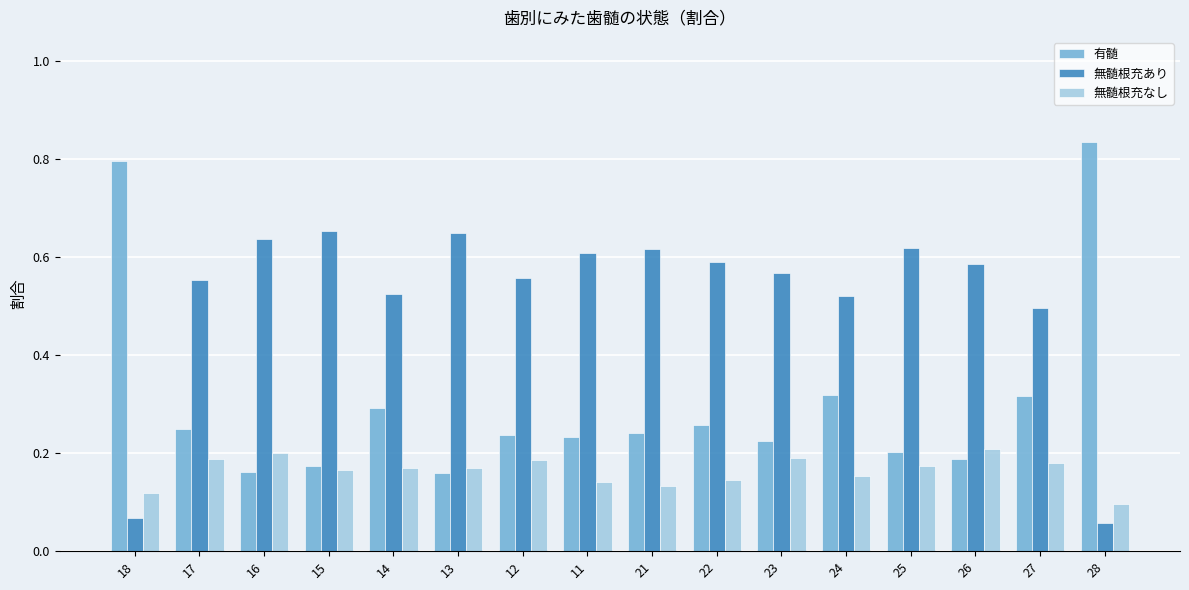

What is the label of the 14th bar from the right?

16